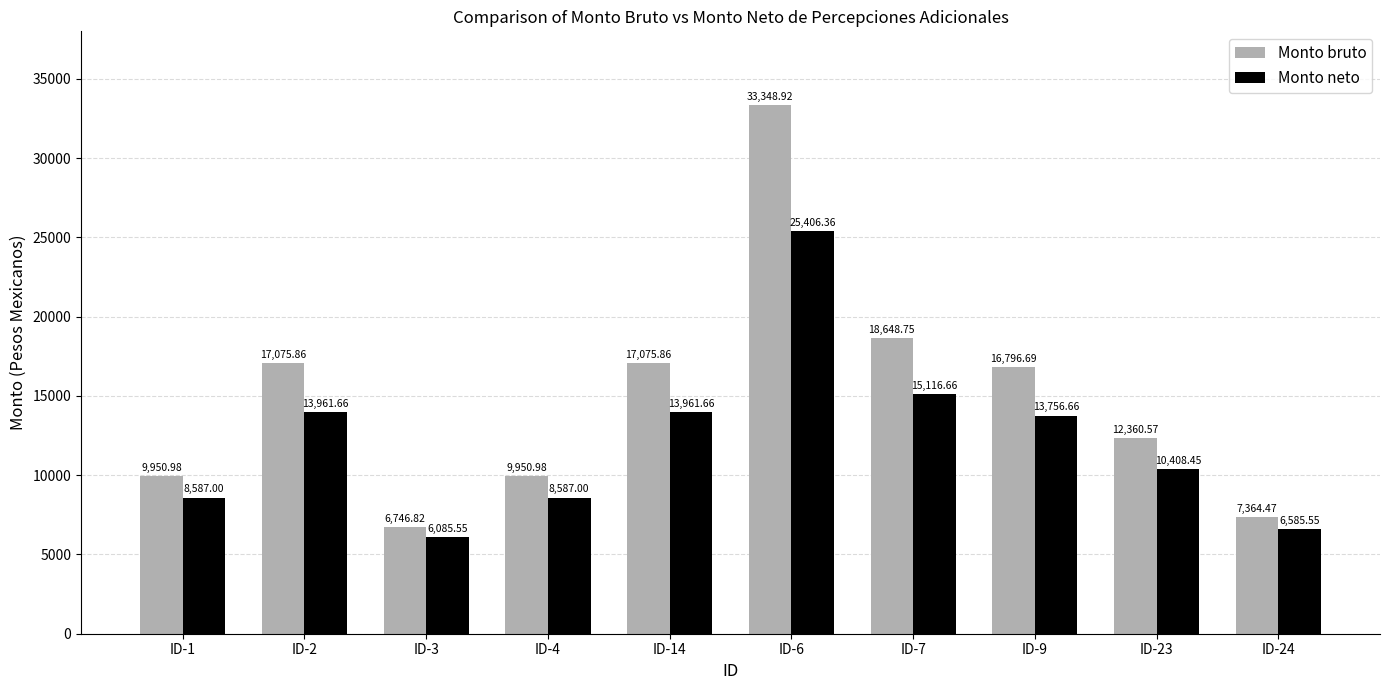

What is the difference between the Monto neto values at ID-23 and ID-9?

3348.2